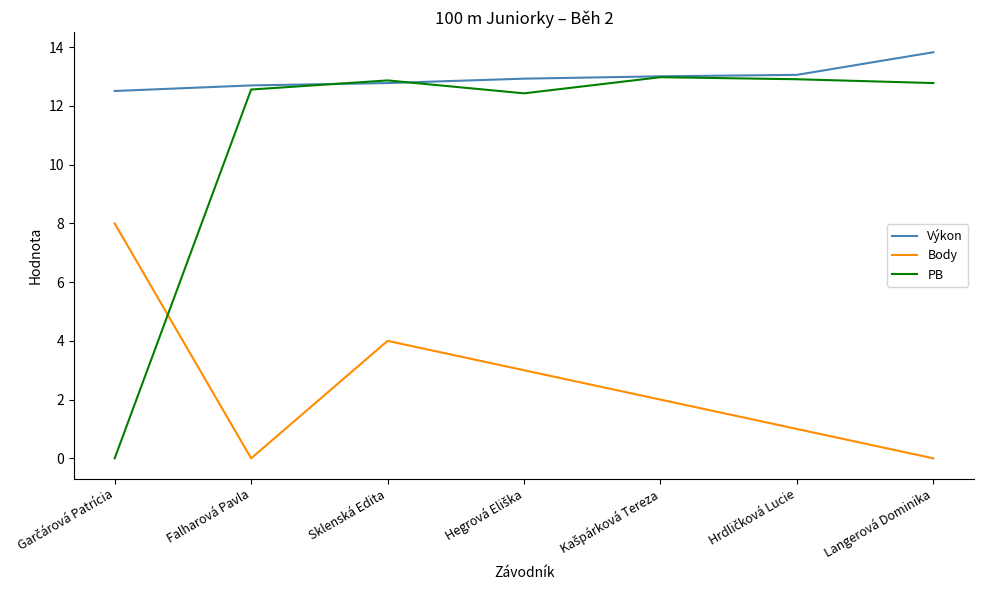

What is the highest value of the PB series?

13.0